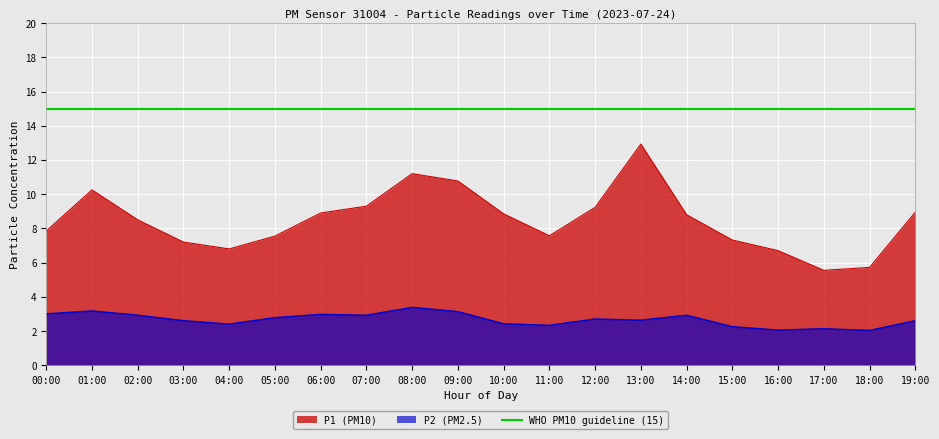

The value of P1 (PM10) at 09:00 is 10.8. True or false?

True